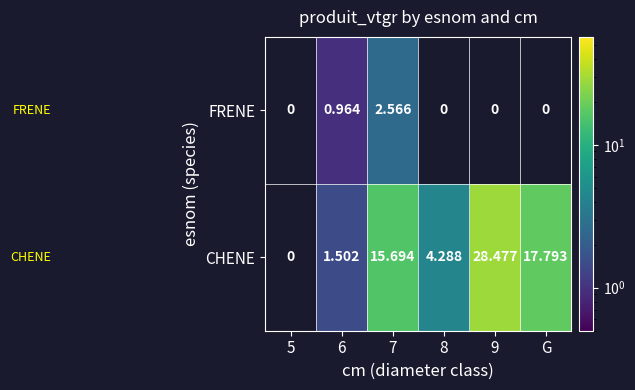

At which label does CHENE reach its minimum?

5